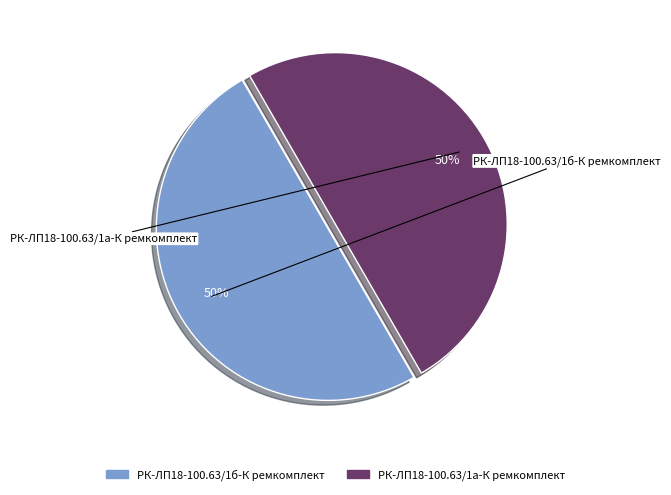

To the nearest percent, what percentage of the pie is РК-ЛП18-100.63/1а-К ремкомплект?

50%